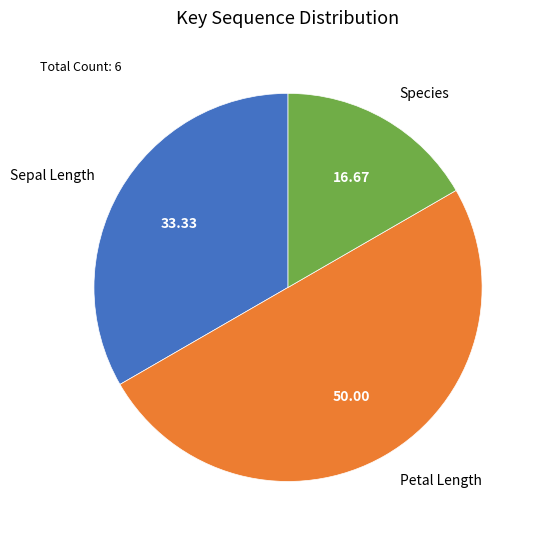

Does Species represent more than half of the total?

No